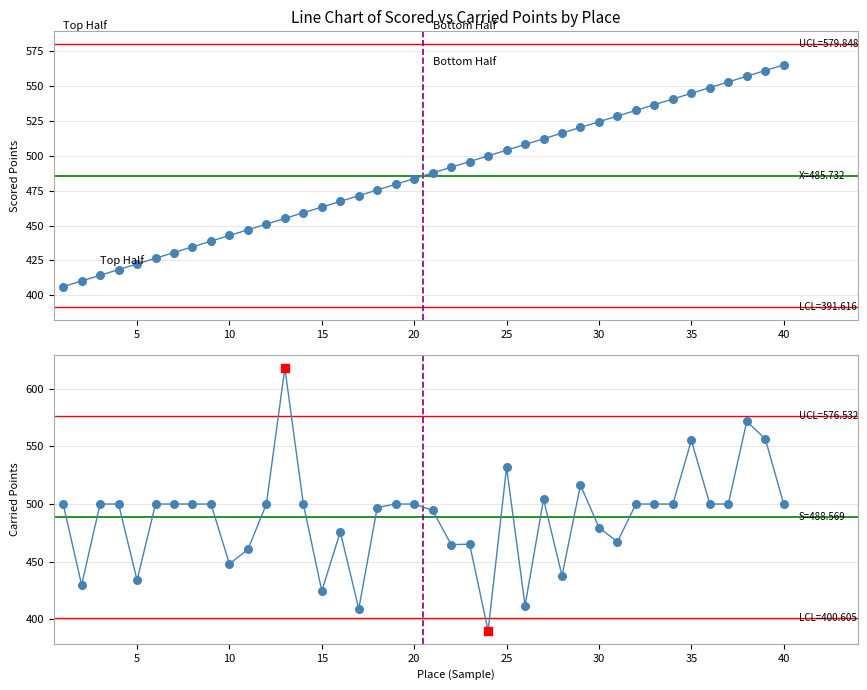

Is the value of Carried Points at 18 greater than the value of Scored Points at 19?

Yes